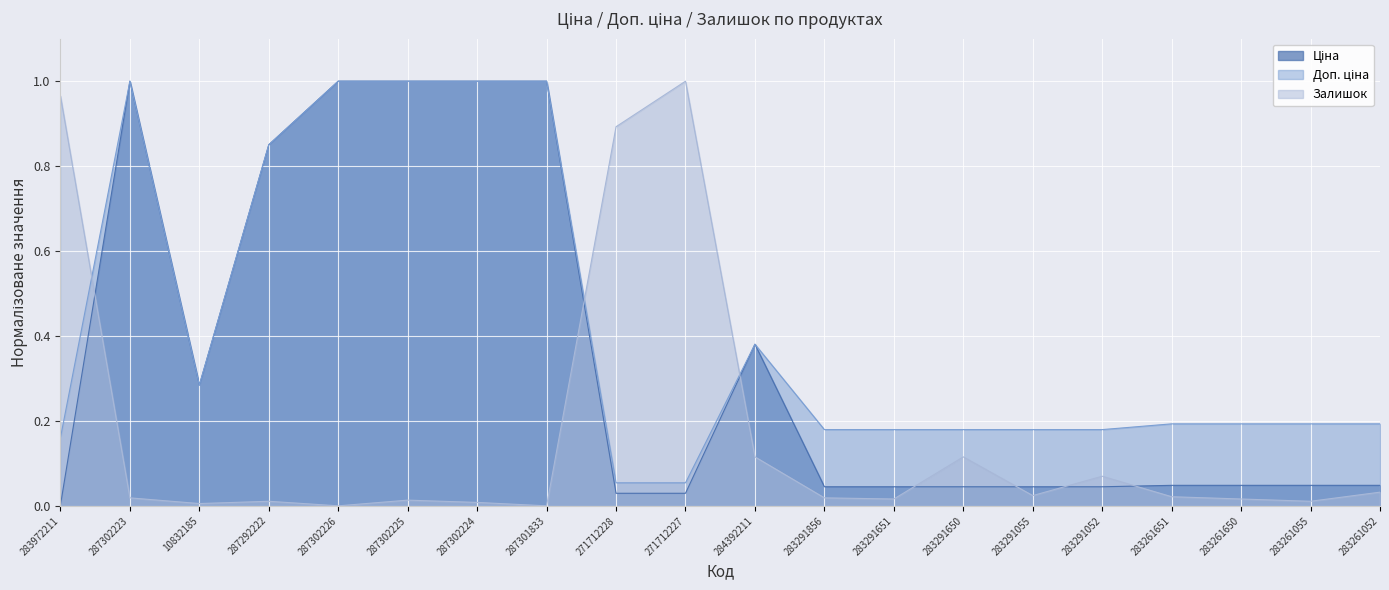

Rank the series by their average value, from highest to lowest.

Доп. ціна, Ціна, Залишок